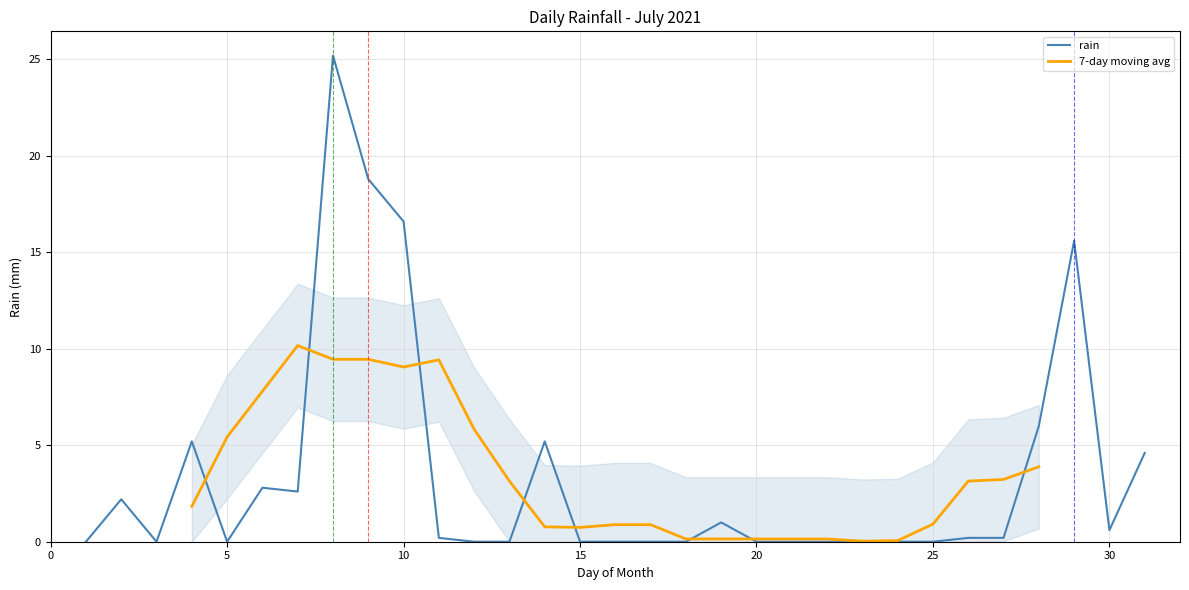

Which has a higher value, 2021-07-16 or 2021-07-14?

2021-07-14